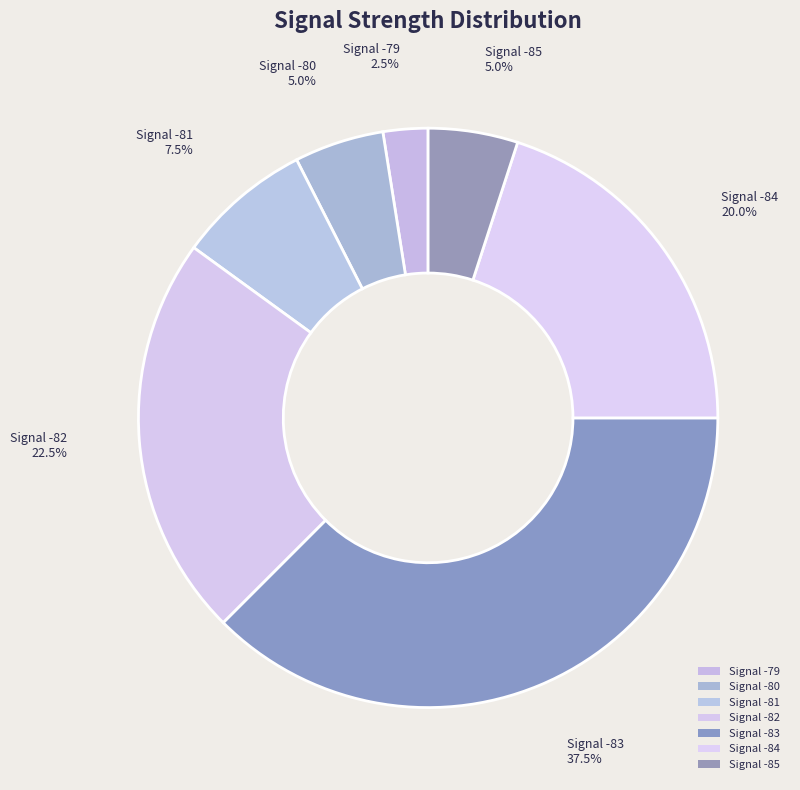

Count the number of slices in the pie.

7